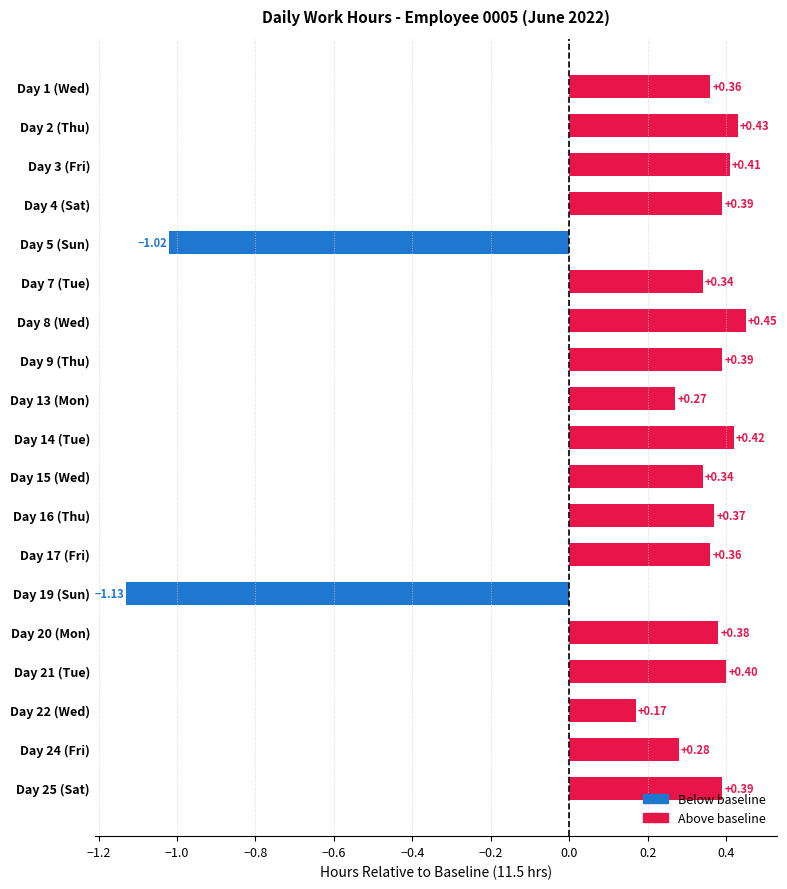

Between Day 8 (Wed) and Day 7 (Tue), which is larger?

Day 8 (Wed)